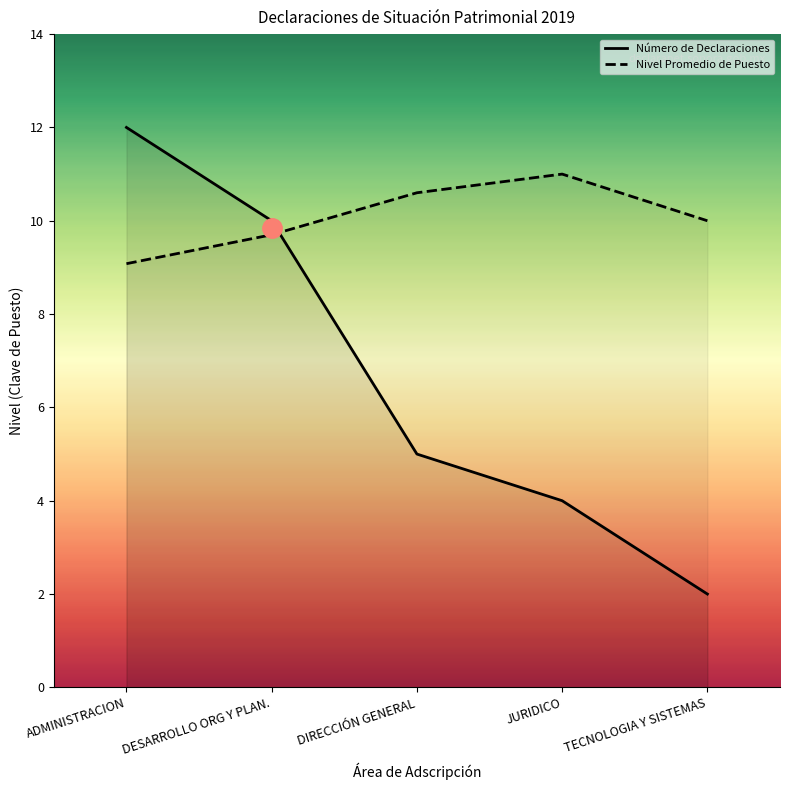

Does the chart display data point markers on the line(s)?

No